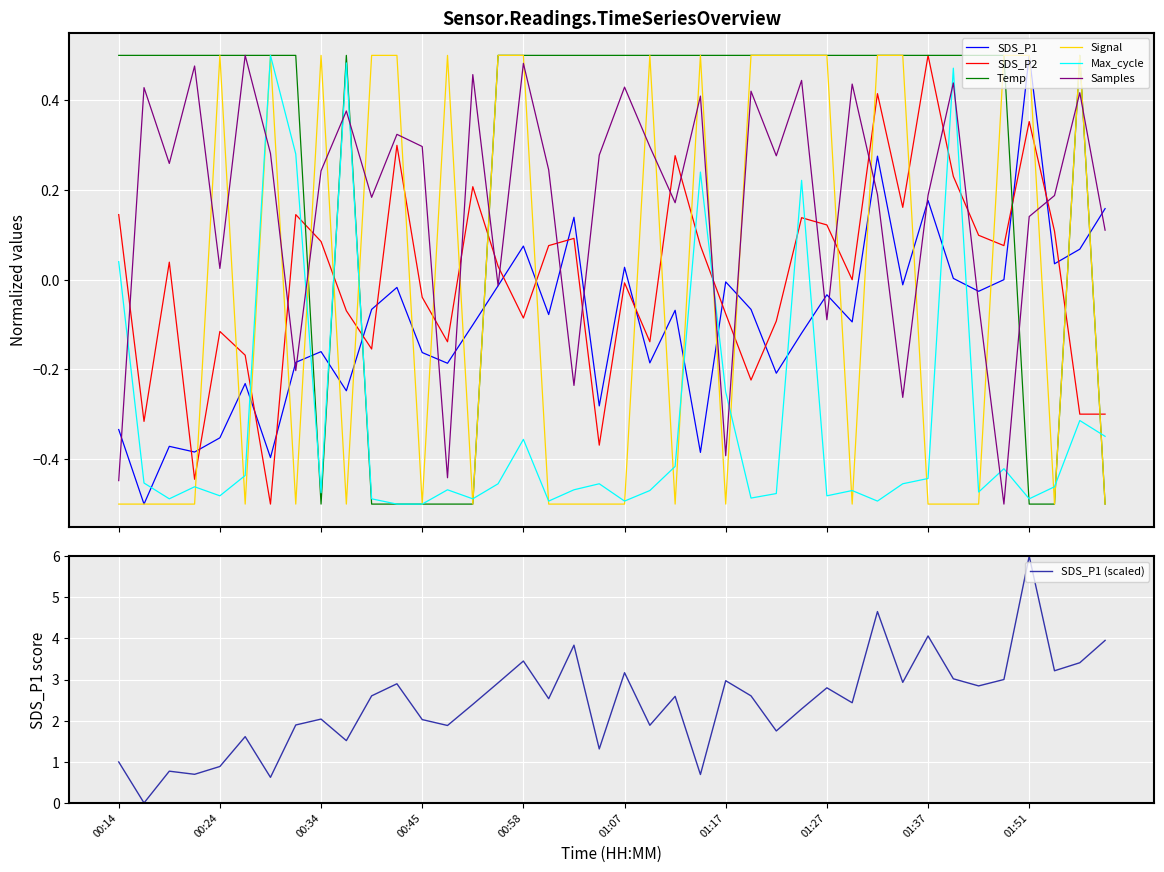

What position from the right is 01:05?

21